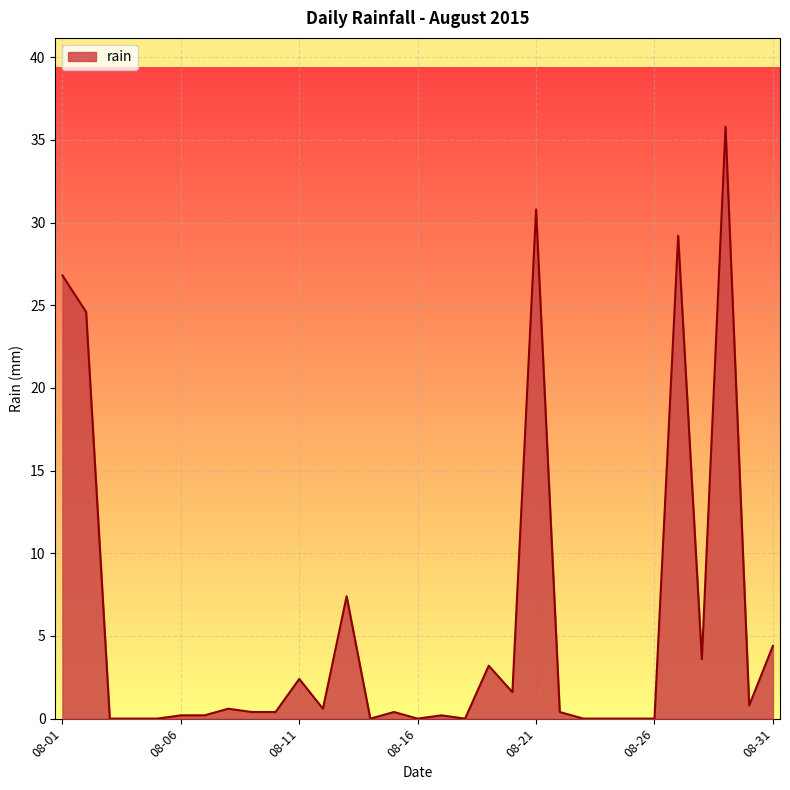

What is the maximum value shown in the chart?

35.8